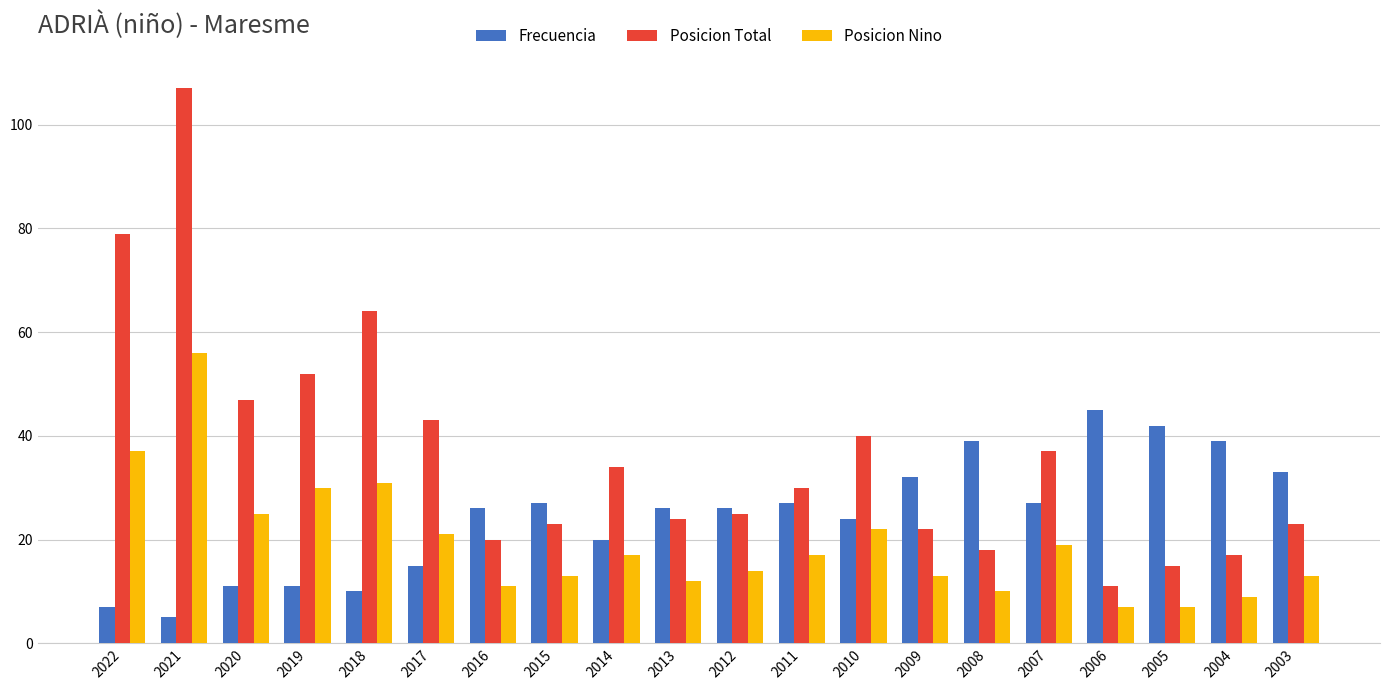

Which category has the highest value across all series?

2021